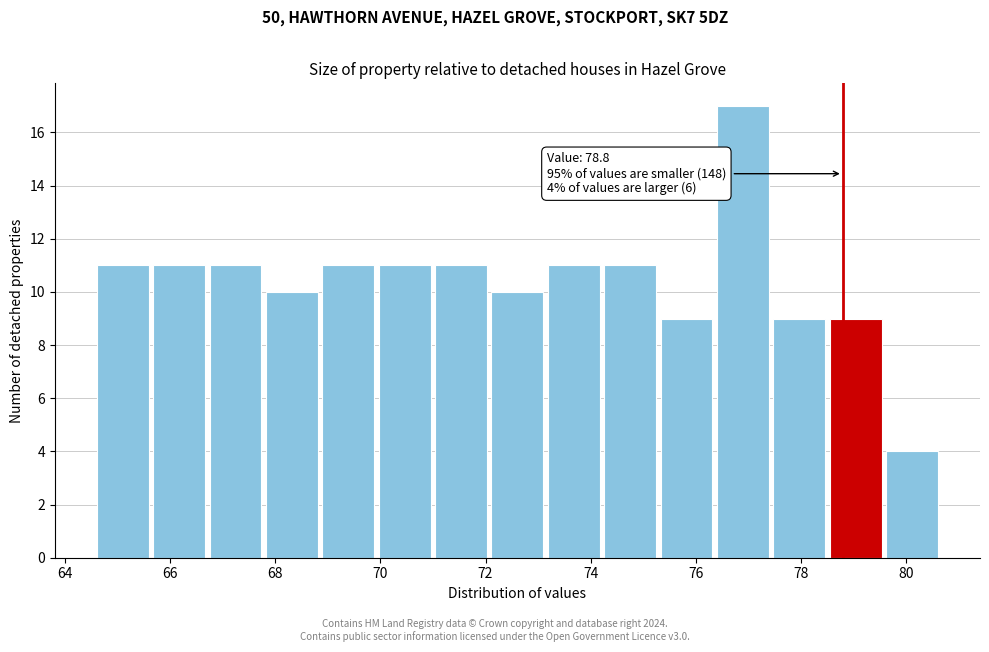

Over which range of the x-axis is the bar tallest?

76.4 to 77.4